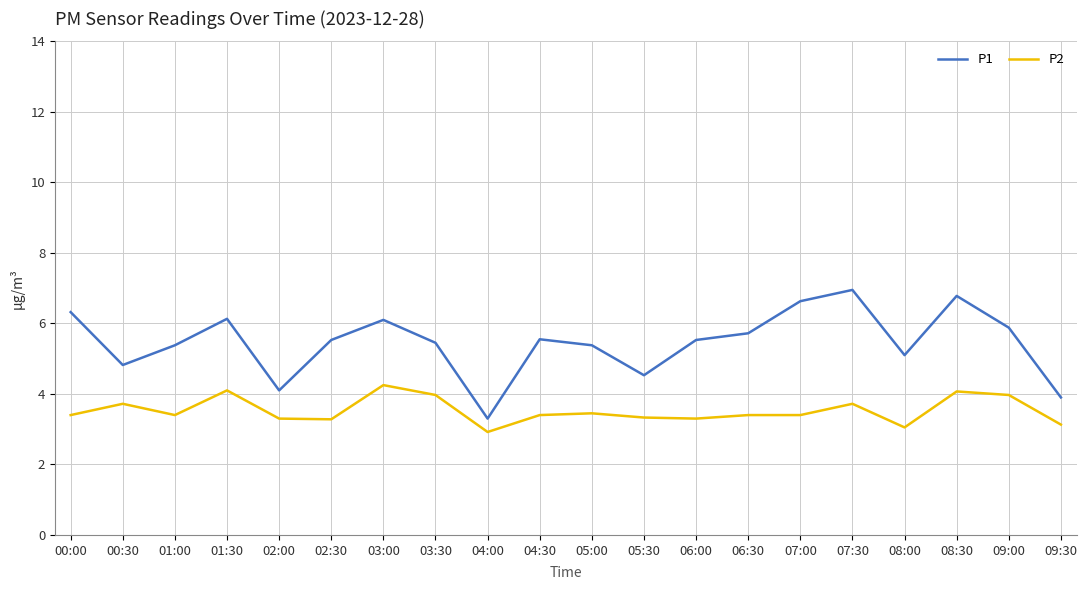

What is the sum of all P2 values?

70.6